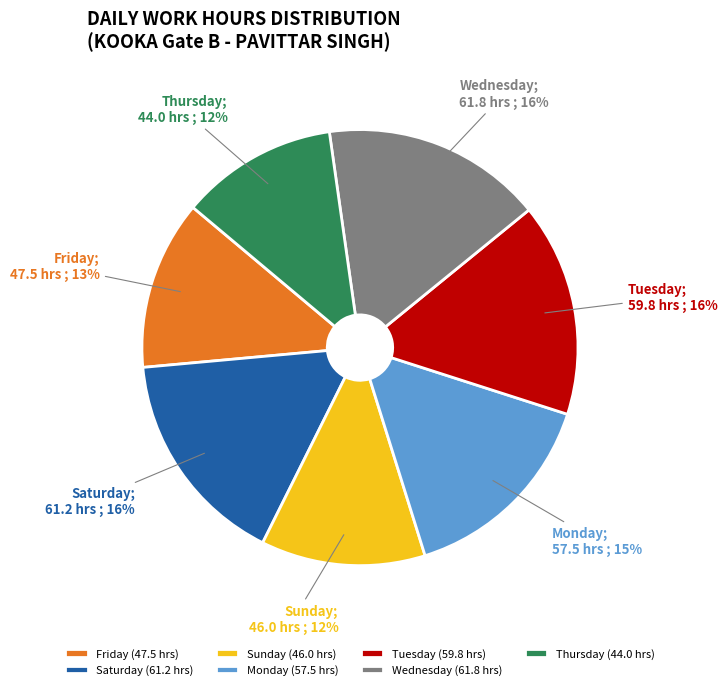

What is the ratio of the value at Saturday (61.2 hrs) to the value at Wednesday (61.8 hrs)?

1.0